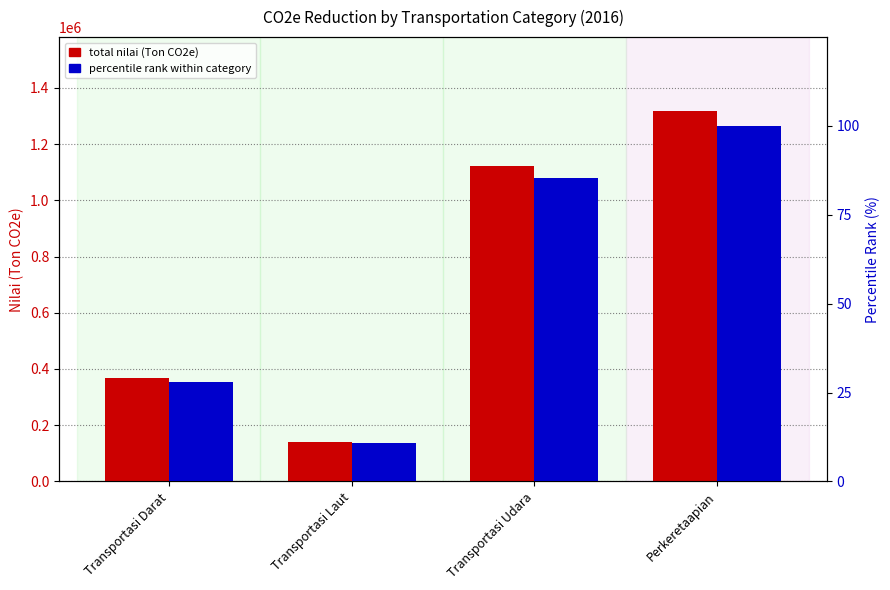

Does the chart contain stacked bars?

No